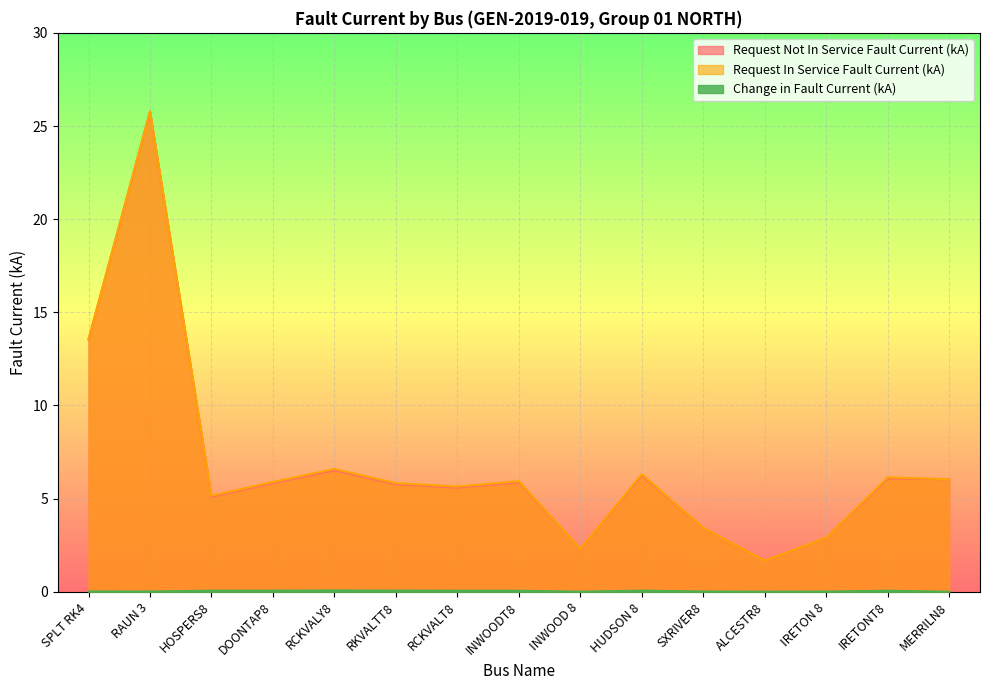

True or false: Request In Service Fault Current (kA) has a value of 1.8 at HOSPERS8.

False